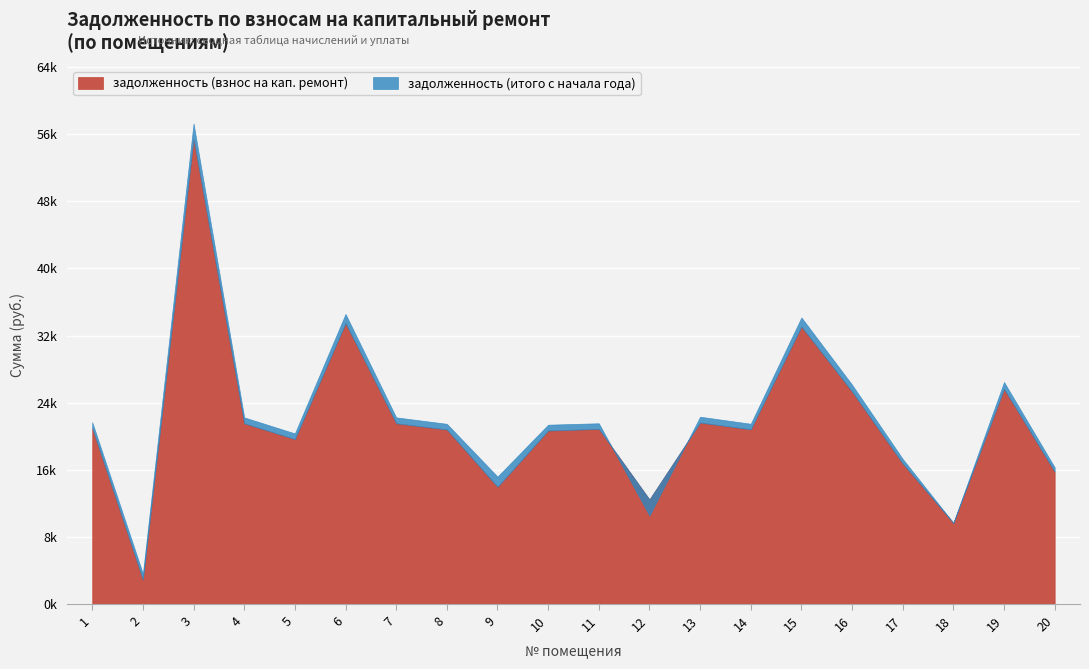

Which has a higher value, 9 or 20?

20